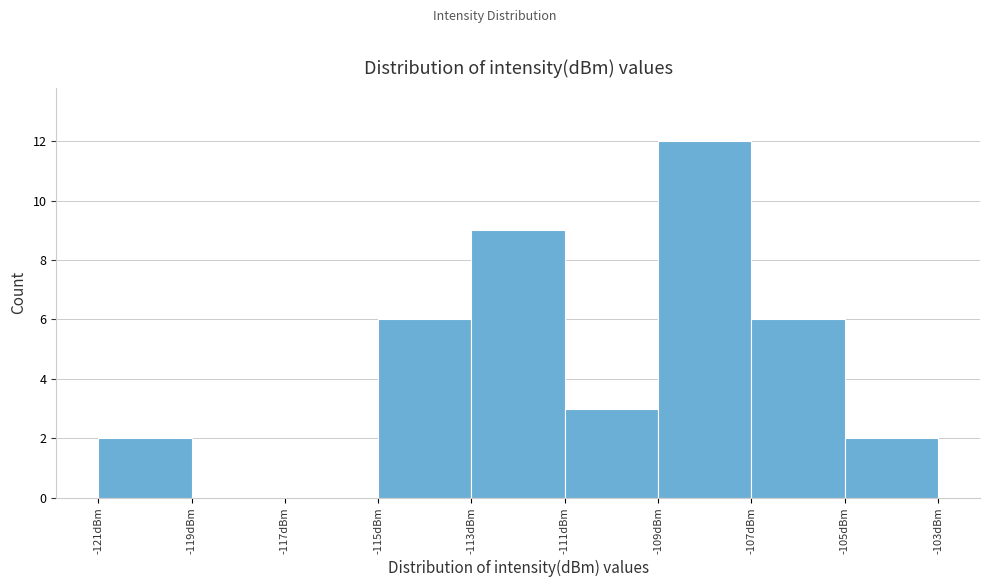

Reading left to right, list every bar in this chart as the range it spans on the x-axis followed by its height. The values are not printed on the chart, so give them approximately, as read against the axis.

-121 to -119: 2
-119 to -117: 0
-117 to -115: 0
-115 to -113: 6
-113 to -111: 9
-111 to -109: 3
-109 to -107: 12
-107 to -105: 6
-105 to -103: 2